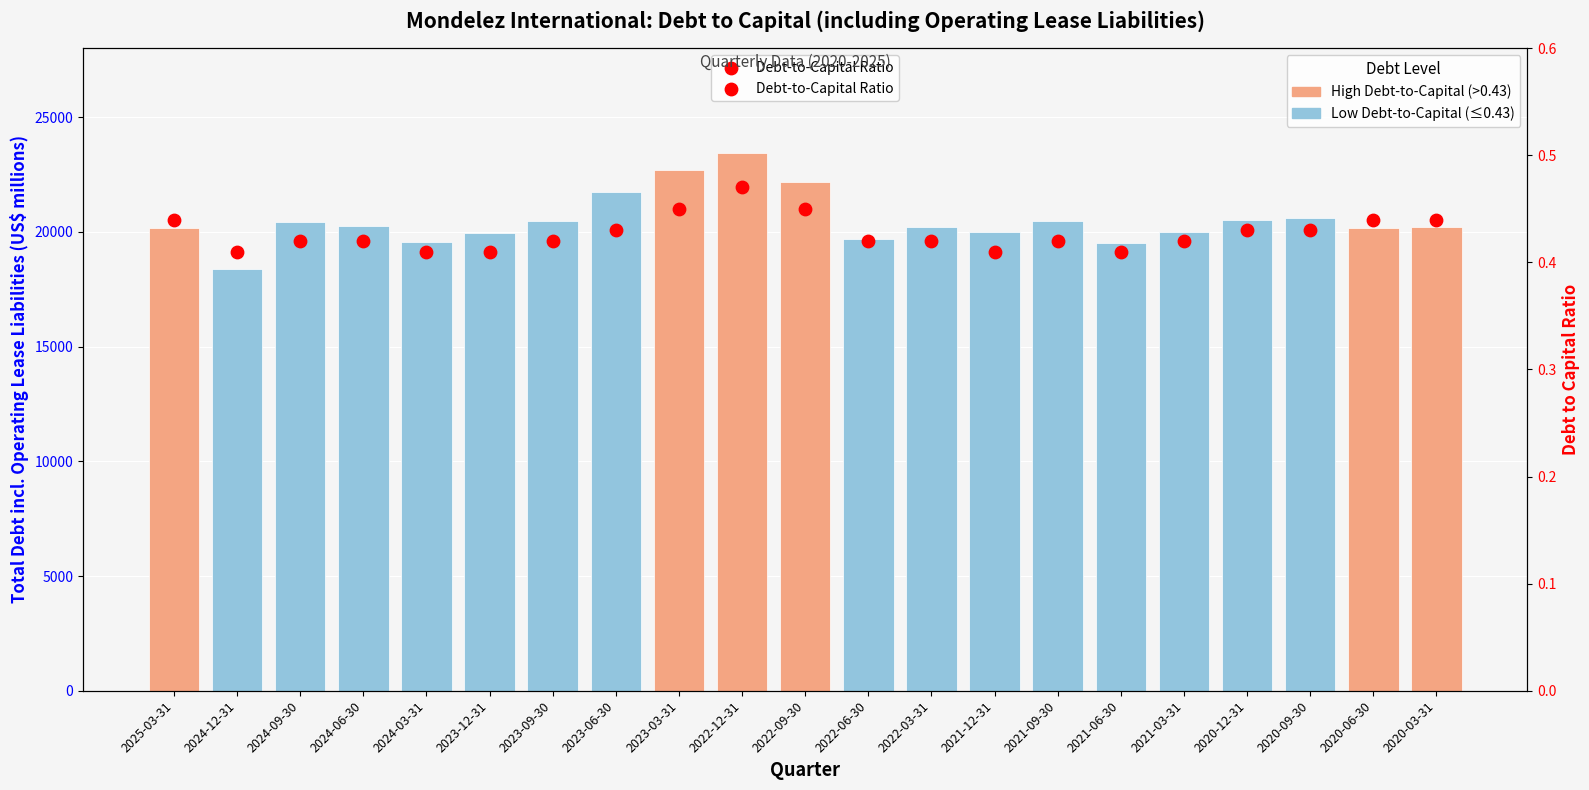

Which has a higher value, 2021-09-30 or 2020-06-30?

2020-06-30